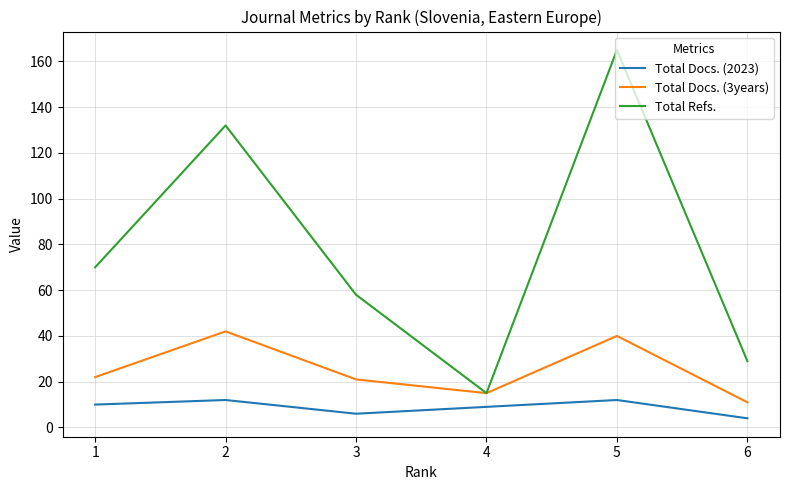

Reading left to right, transcribe all the data shown in this chart.

Total Docs. (2023): 6=4	5=12	4=9	3=6	2=12	1=10
Total Docs. (3years): 6=11	5=40	4=15	3=21	2=42	1=22
Total Refs.: 6=29	5=165	4=15	3=58	2=132	1=70